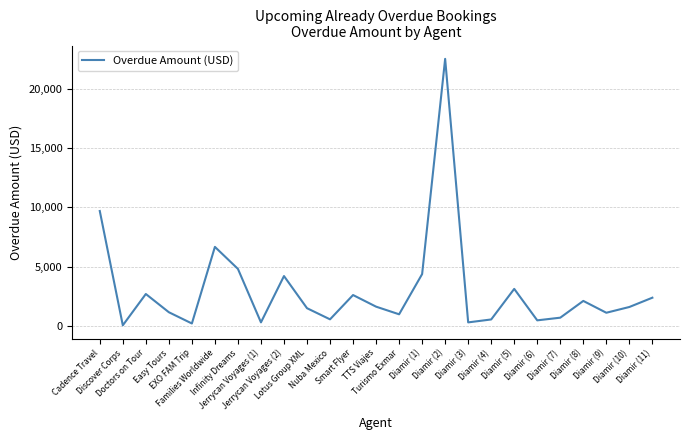

What is the maximum value shown in the chart?

22529.0